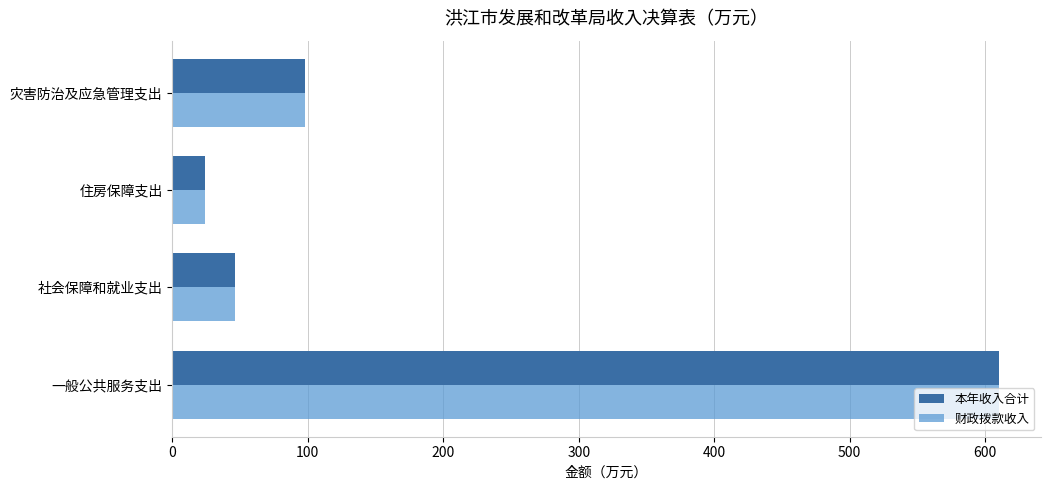

Is the value of 本年收入合计 at 社会保障和就业支出 greater than the value of 财政拨款收入 at 一般公共服务支出?

No